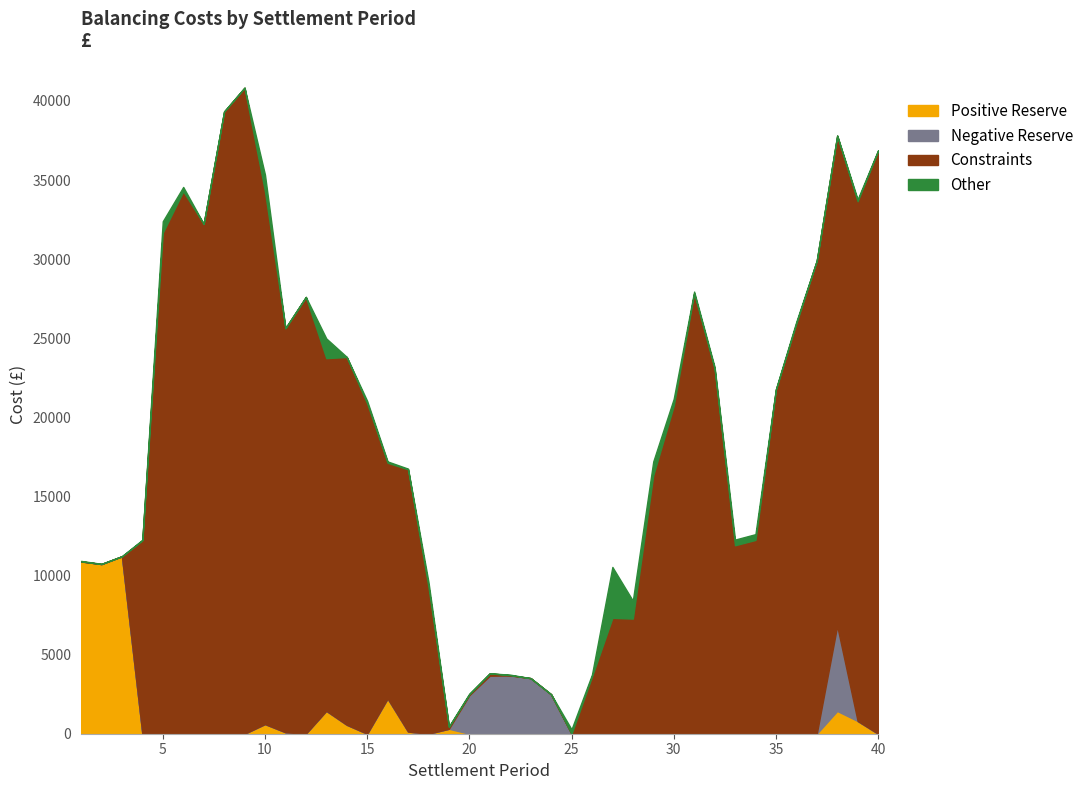

Reading right to left, transcribe all the data shown in this chart.

Positive Reserve: 0.0	805.0	1438.4	0.0	0.0	0.0	12.8	0.0	0.0	0.0	0.0	0.0	0.0	0.0	0.0	0.0	0.0	0.0	0.0	0.0	0.0	313.1	0.0	136.4	2227.4	0.0	563.7	1445.9	2.3	92.5	608.8	0.0	0.0	0.0	0.0	0.0	0.0	11218.8	10726.7	10893.4
Negative Reserve: 0.0	0.0	5380.3	0.0	0.0	0.0	0.0	0.0	0.0	0.0	0.0	0.0	0.0	0.0	0.0	0.0	2489.2	3512.2	3683.2	3666.7	2439.2	0.0	0.0	0.0	0.0	0.0	0.0	0.0	0.0	0.0	0.0	0.0	0.0	0.0	0.0	0.0	0.0	0.0	0.0	0.0
Constraints: 36855.7	32859.9	30990.8	29911.9	25942.6	21750.7	12239.0	11914.1	23078.3	27838.4	20730.0	16344.3	7278.2	7326.5	3611.1	0.0	0.0	0.0	16.8	150.8	53.9	119.9	9280.8	16578.5	14900.0	20882.6	23250.5	22298.6	27608.7	25546.9	33681.2	40841.5	39335.4	32233.9	34294.1	31677.3	12223.8	0.0	0.0	0.0
Other: 30.6	117.9	0.0	0.1	109.1	34.8	364.9	359.0	112.3	113.3	440.7	867.8	1133.4	3216.4	126.9	278.2	9.4	0.0	33.9	0.1	46.2	30.5	321.6	43.4	86.6	159.2	8.6	1245.1	0.2	0.0	1057.6	2.4	0.0	0.0	272.1	720.1	37.7	0.0	14.7	32.3